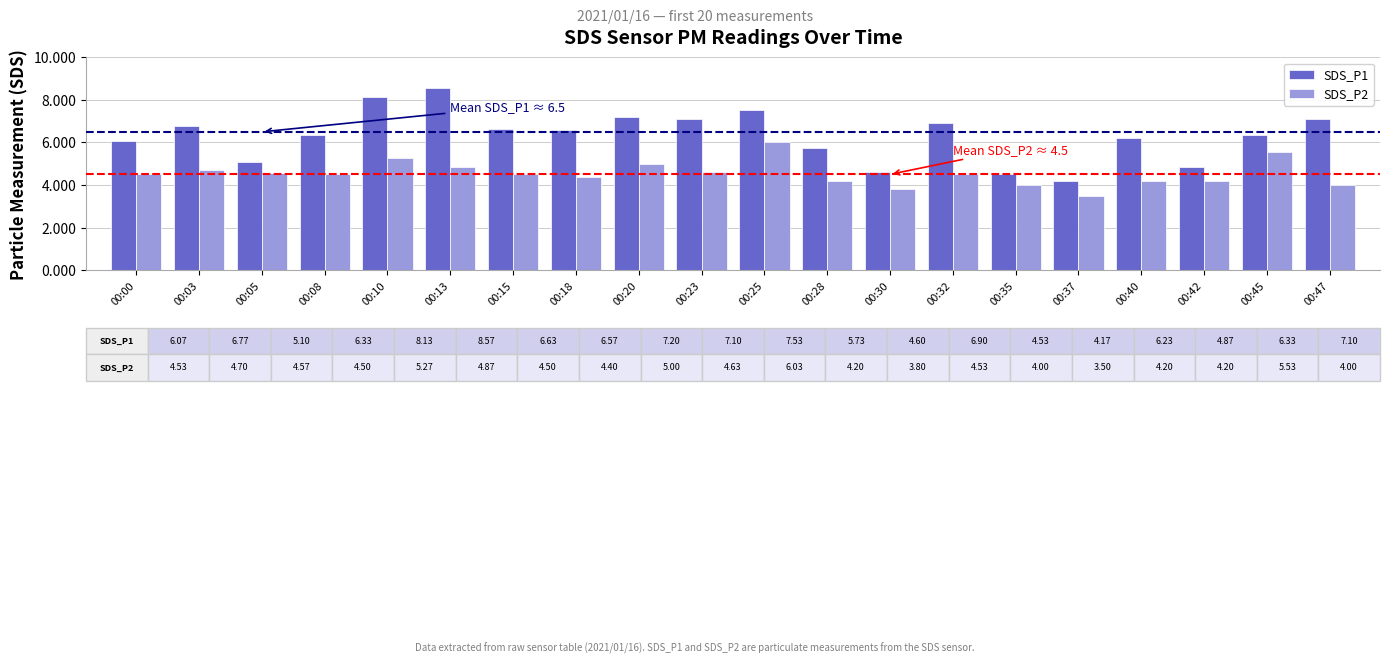

Which label corresponds to the smallest value in the chart?

00:37